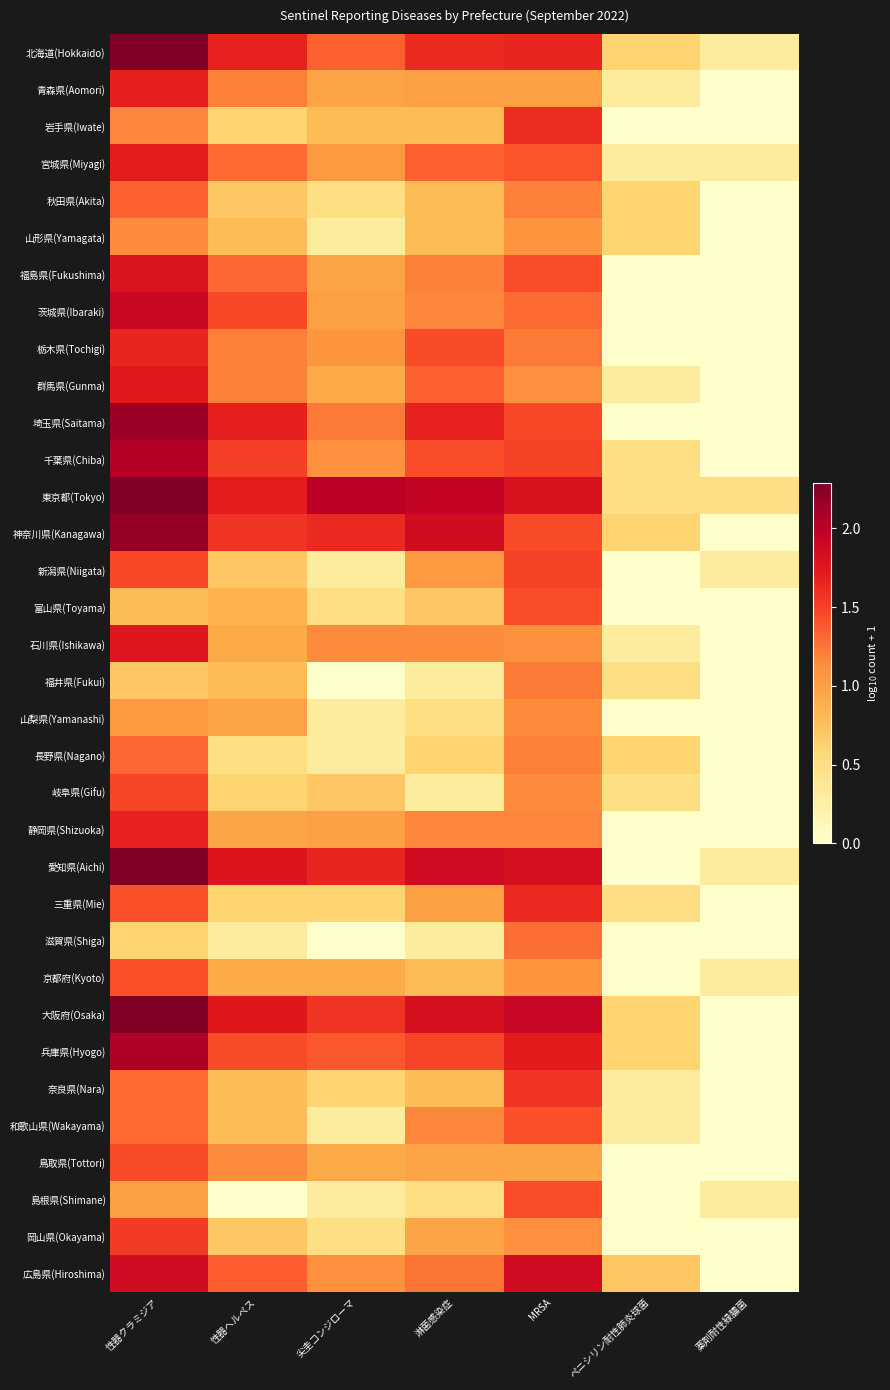

What is the greatest value displayed?

2.3